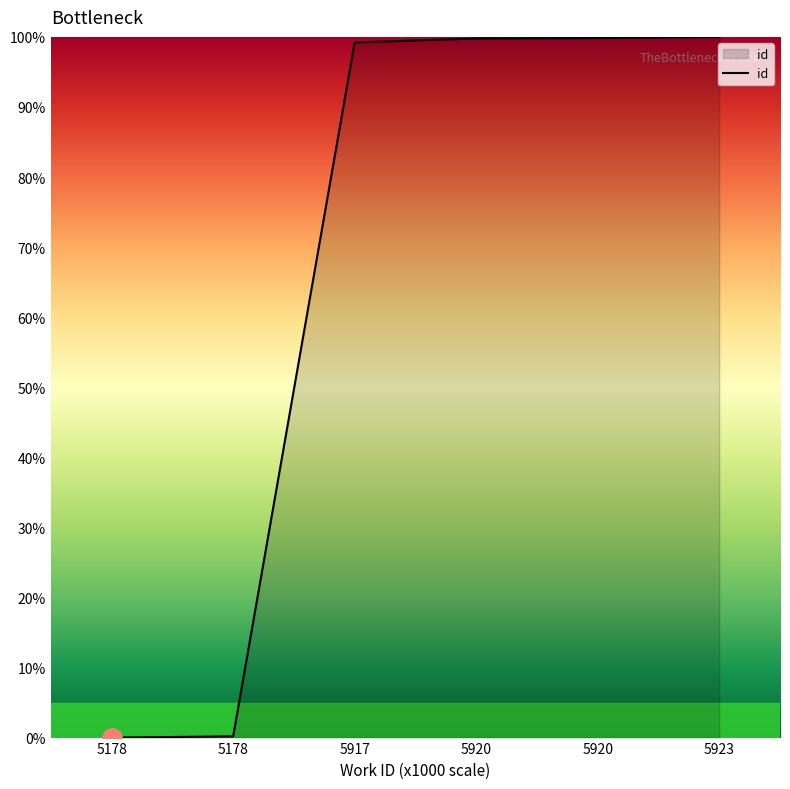

What is the greatest value displayed?

100.0